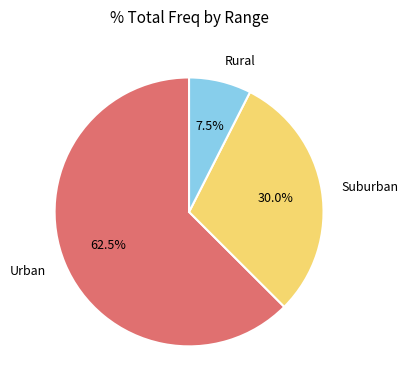

Which slice is the largest?

Urban